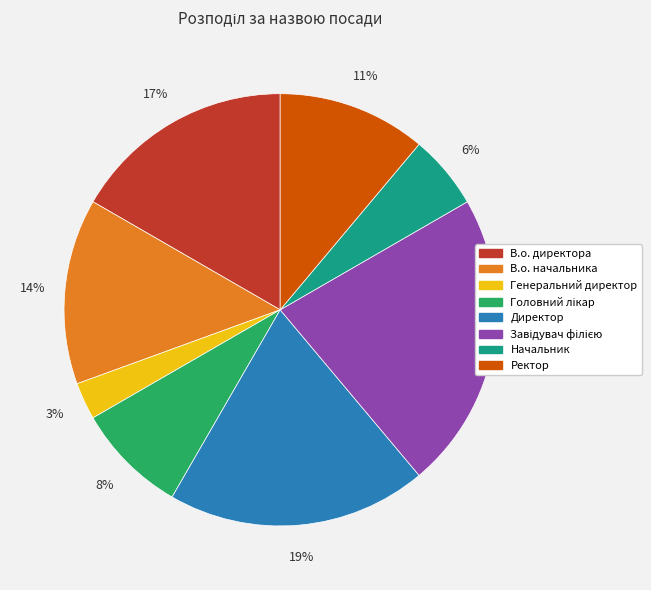

To the nearest percent, what is the average slice percentage?

12%